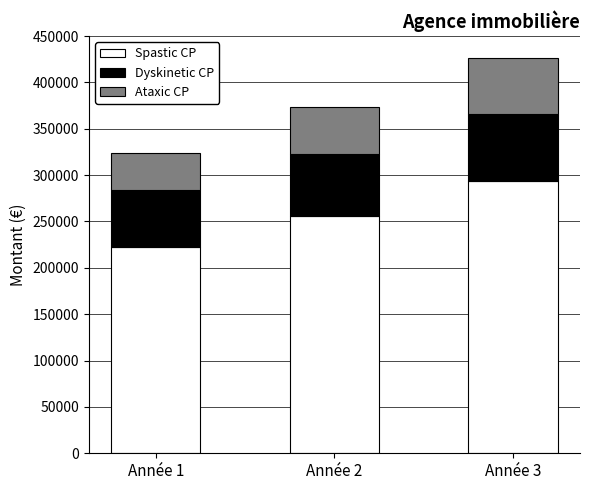

Does the chart contain any negative values?

No